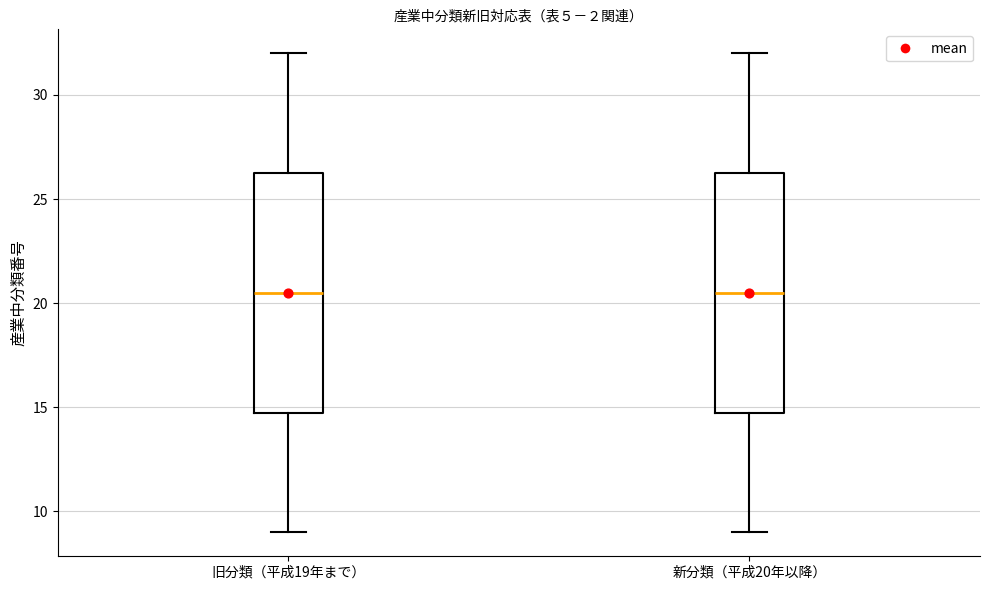

Reading left to right, transcribe this box plot: for each box, give where its median line is, the range the box spans, and where its two whiskers end, as read against the y-axis. The values are not printed on the chart, so give them approximately, as read against the axis.

旧分類（平成19年まで）: median 20.5, box 15.0 to 26.5, whiskers 9.0 to 32.0
新分類（平成20年以降）: median 20.5, box 15.0 to 26.5, whiskers 9.0 to 32.0